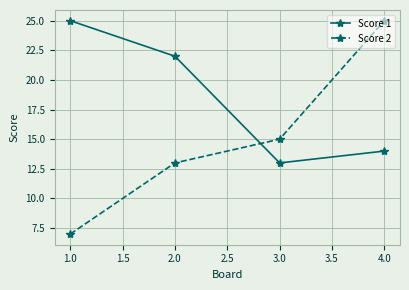

The value of Score 1 at 2.0 is 12. True or false?

False